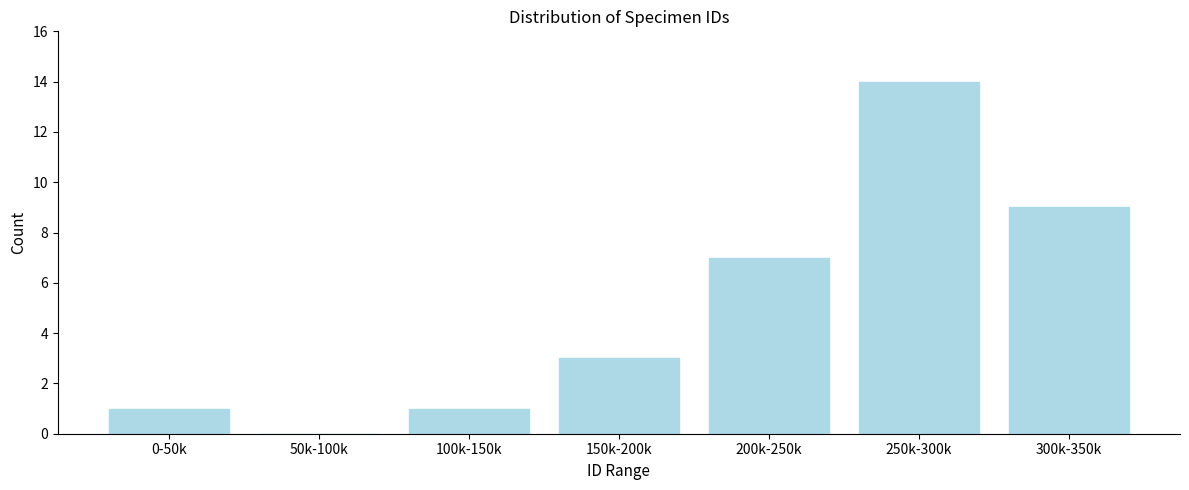

Reading left to right, transcribe all the data shown in this chart.

0-50k=1	50k-100k=0	100k-150k=1	150k-200k=3	200k-250k=7	250k-300k=14	300k-350k=9